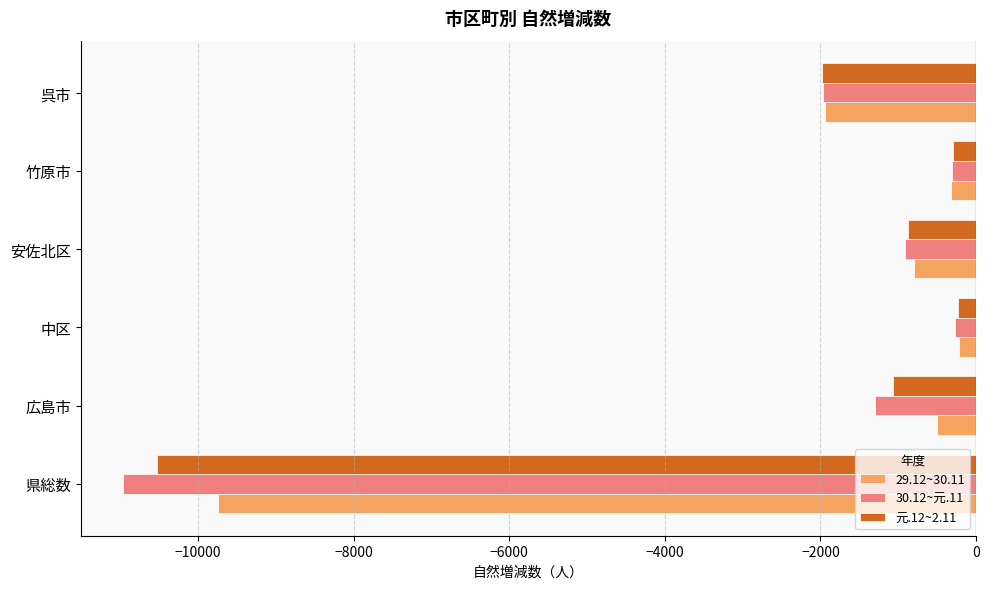

What is the difference between the maximum and second lowest values in the 元.12~2.11 series?

1748